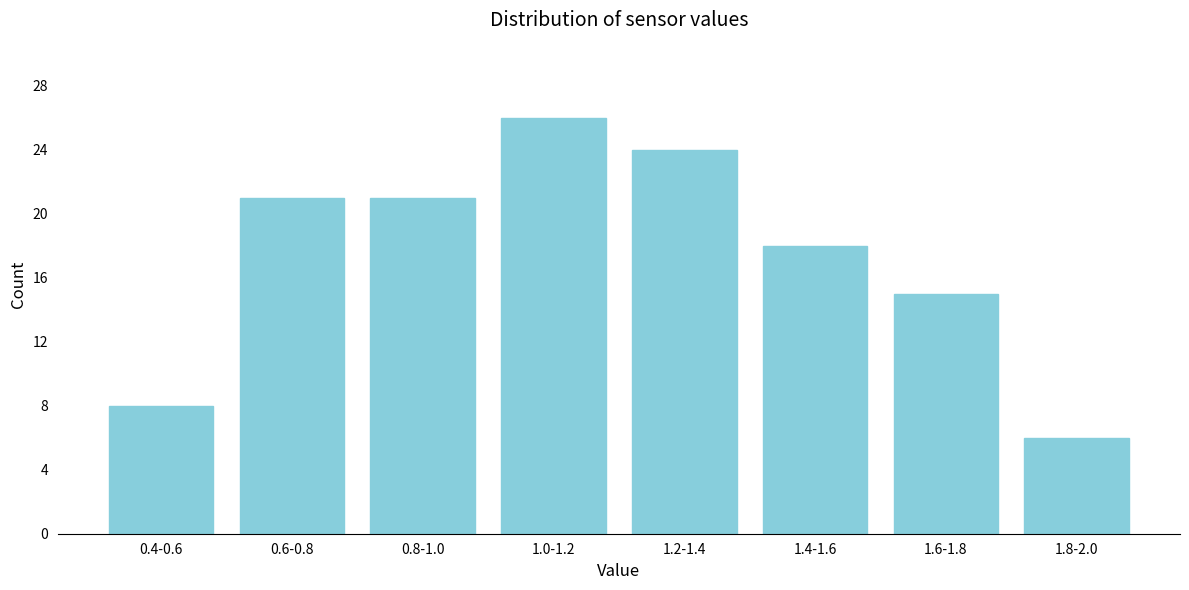

Reading left to right, what are all the values shown in this chart?

0.4-0.6=8	0.6-0.8=21	0.8-1.0=21	1.0-1.2=26	1.2-1.4=24	1.4-1.6=18	1.6-1.8=15	1.8-2.0=6